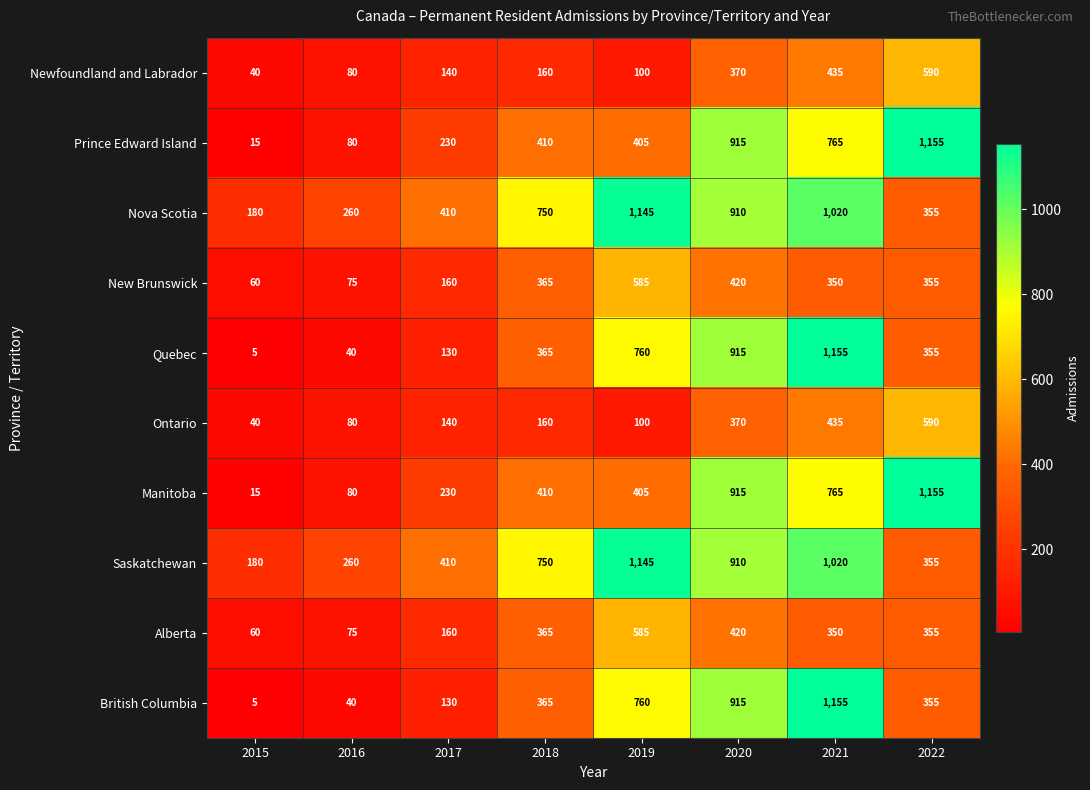

Is it true that Newfoundland and Labrador equals 233 at 2018?

False